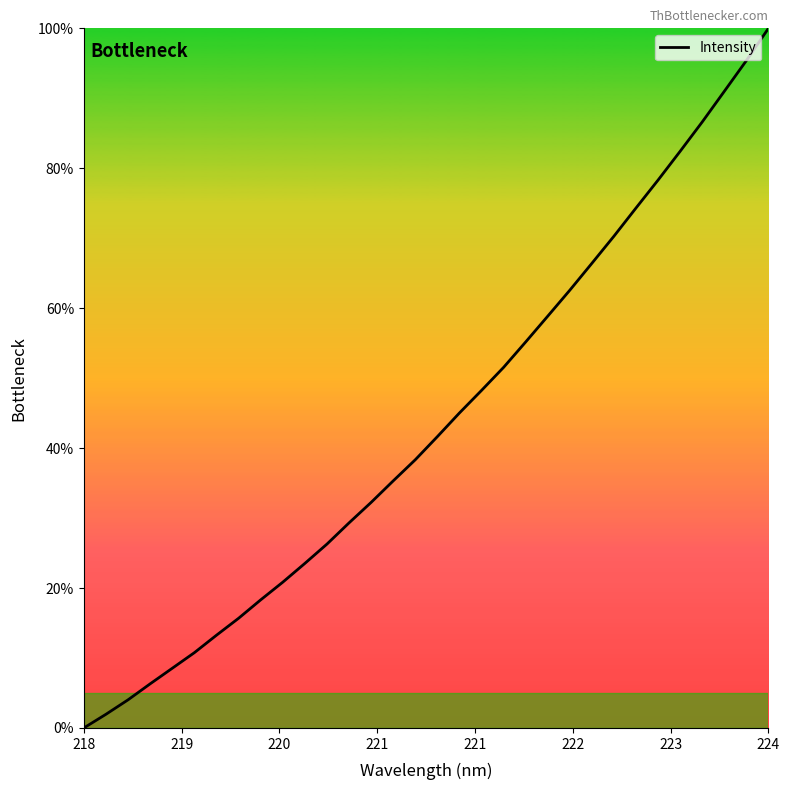

How many values exceed 41?

16